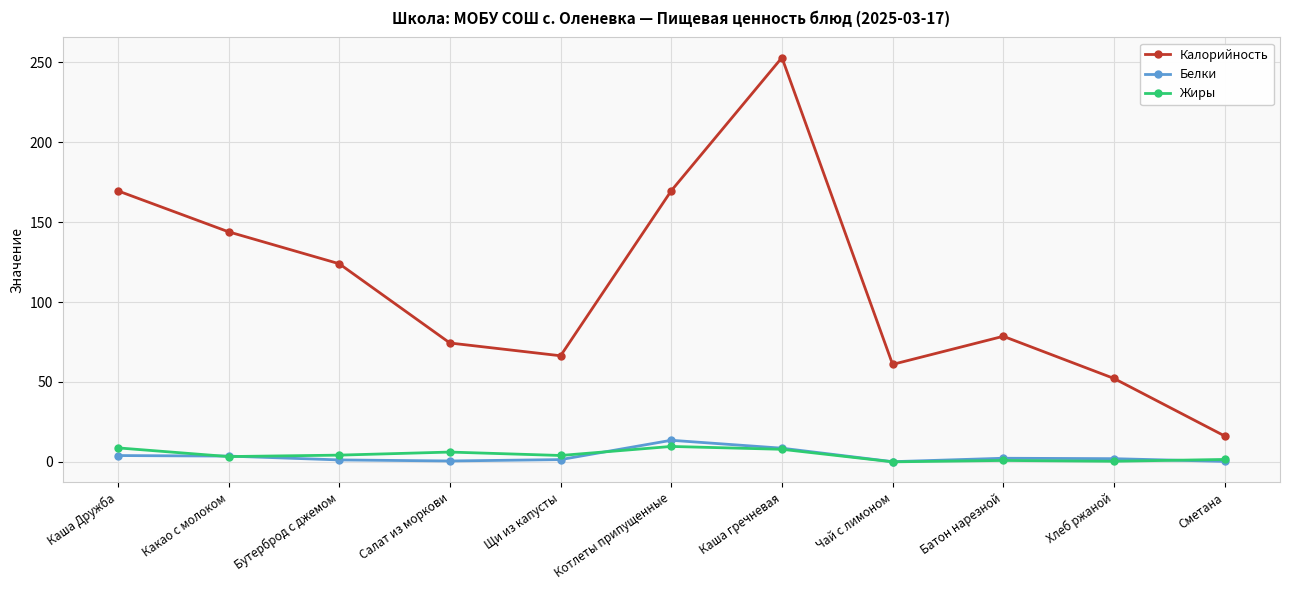

What are all the series names shown in the legend?

Калорийность, Белки, Жиры